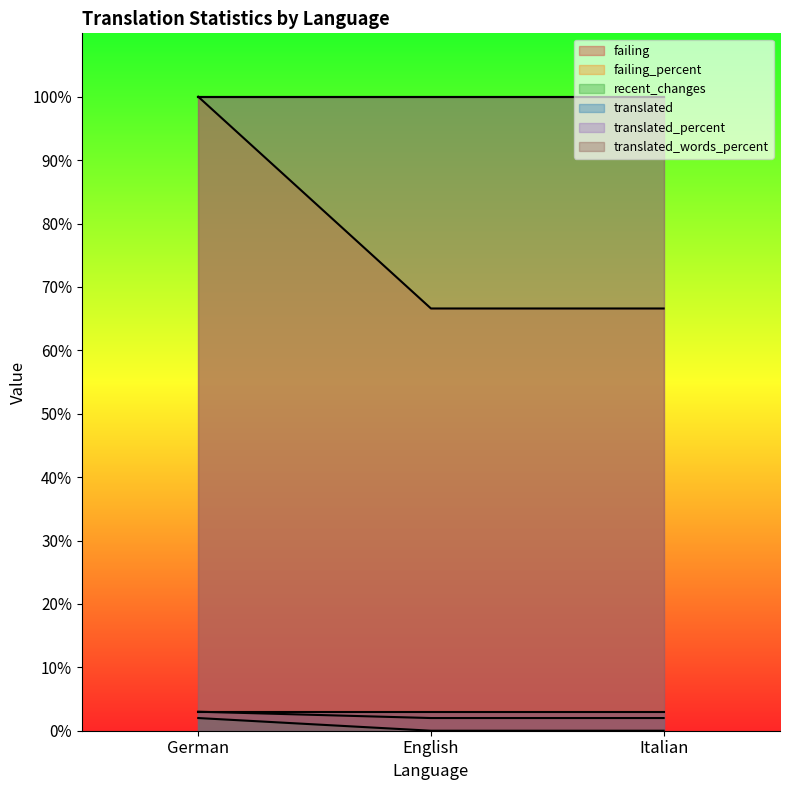

The failing_percent series shows 179.9 at German. True or false?

False